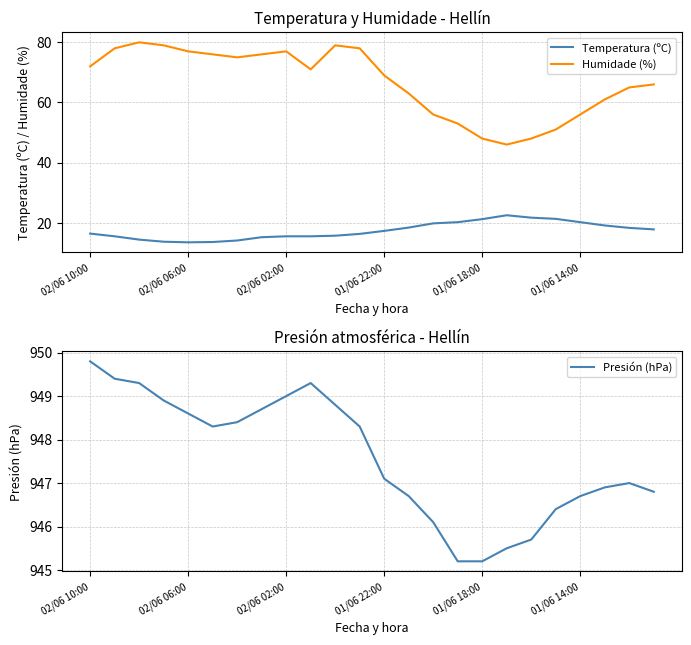

Is it true that Temperatura (ºC) equals 16.4 at 02/06 10:00?

True